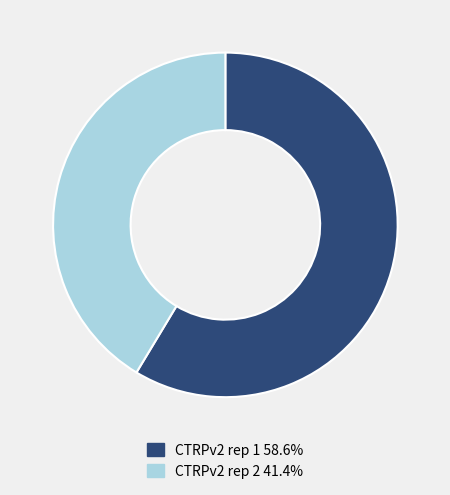

Count the number of slices in the pie.

2